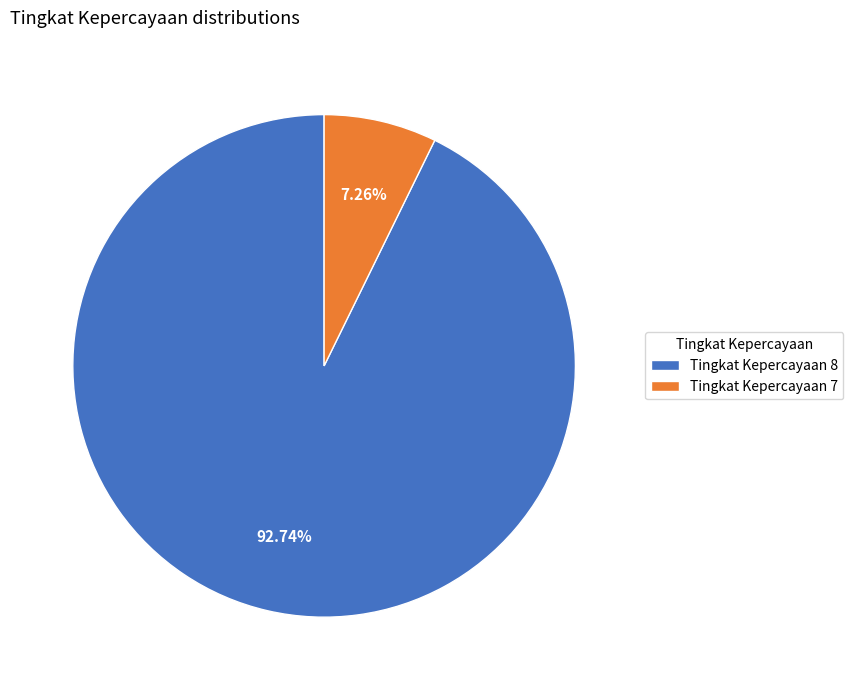

Is there any slice that represents more than half of the pie?

Yes